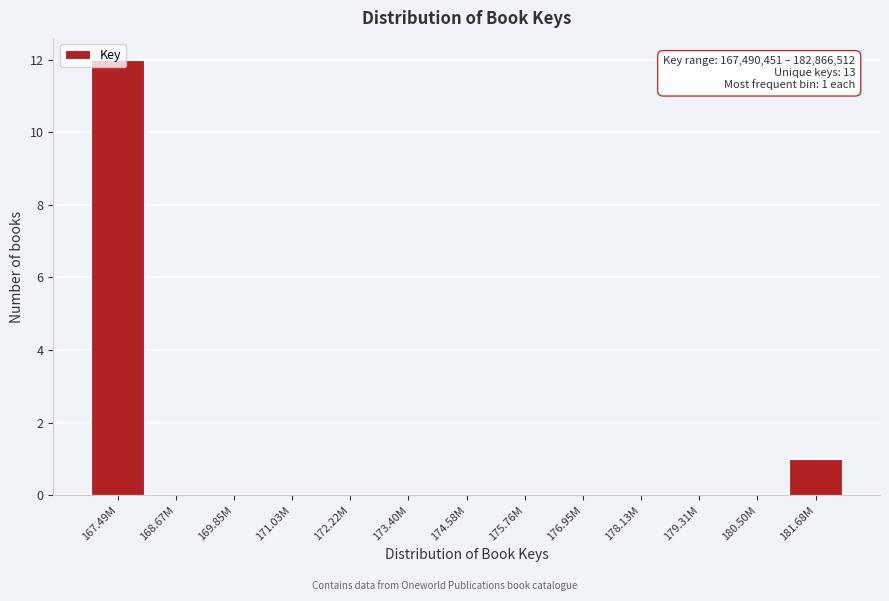

The chart shows a value of -5 at 169.85M. True or false?

False